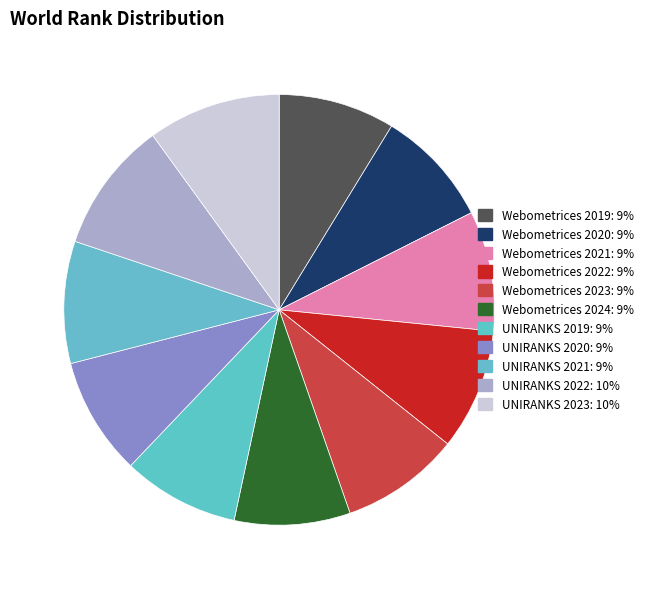

Count the number of slices in the pie.

11